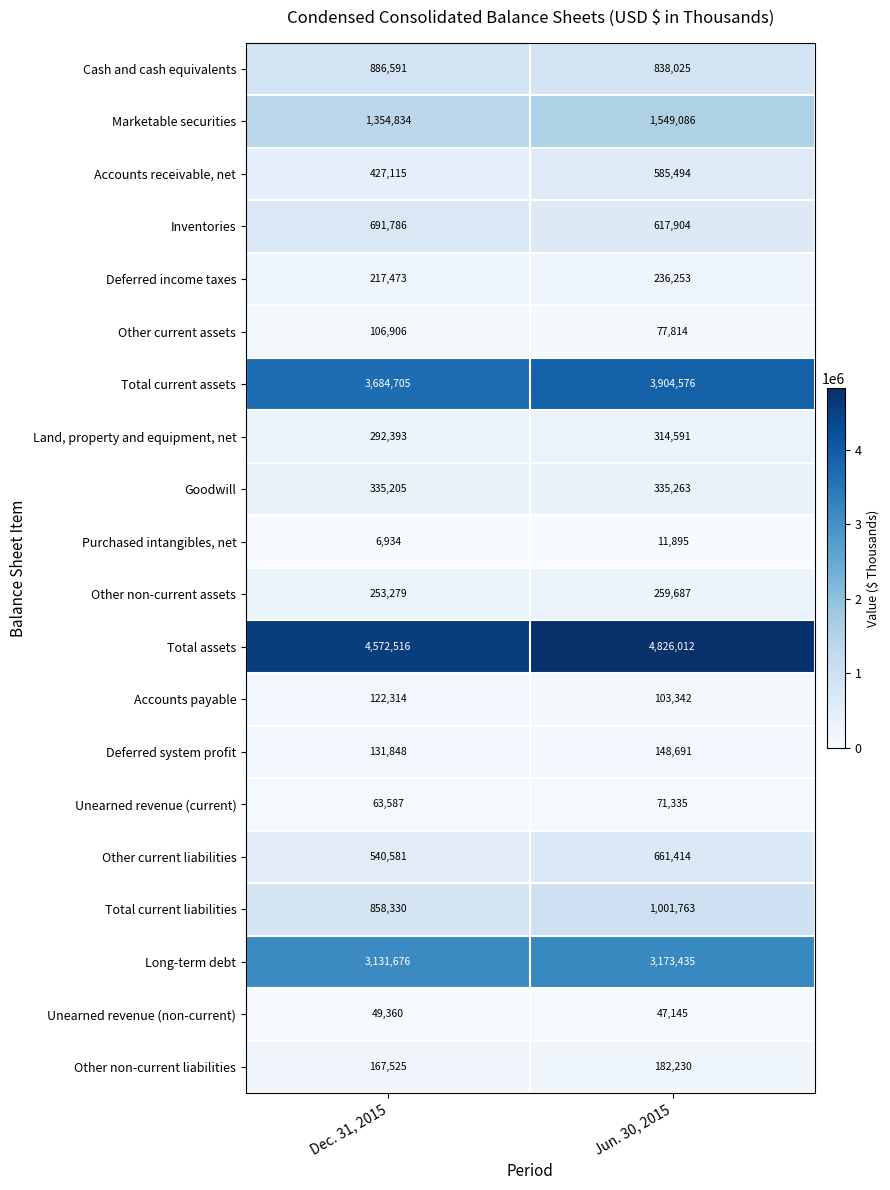

Read the Deferred system profit value at Jun. 30, 2015.

148691